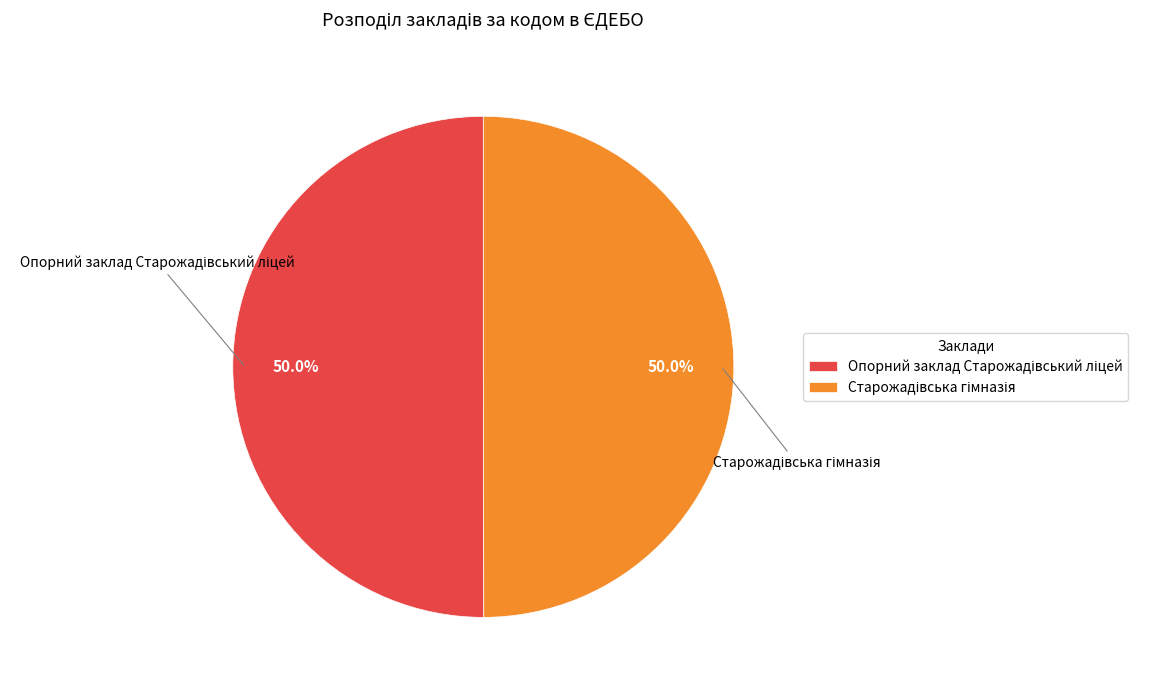

Between Старожадівська гімназія and Опорний заклад Старожадівський ліцей, which is larger?

Опорний заклад Старожадівський ліцей